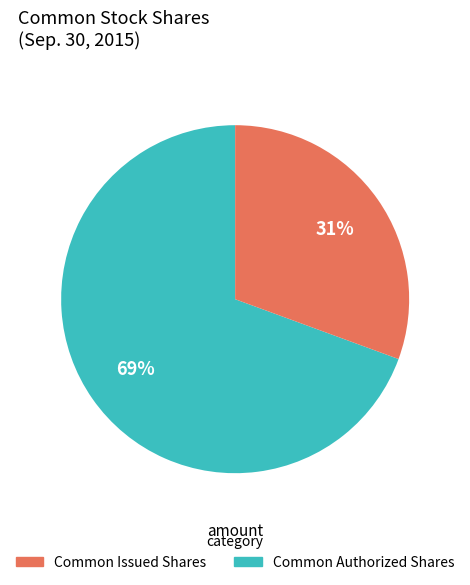

Does any single category account for the majority?

Yes